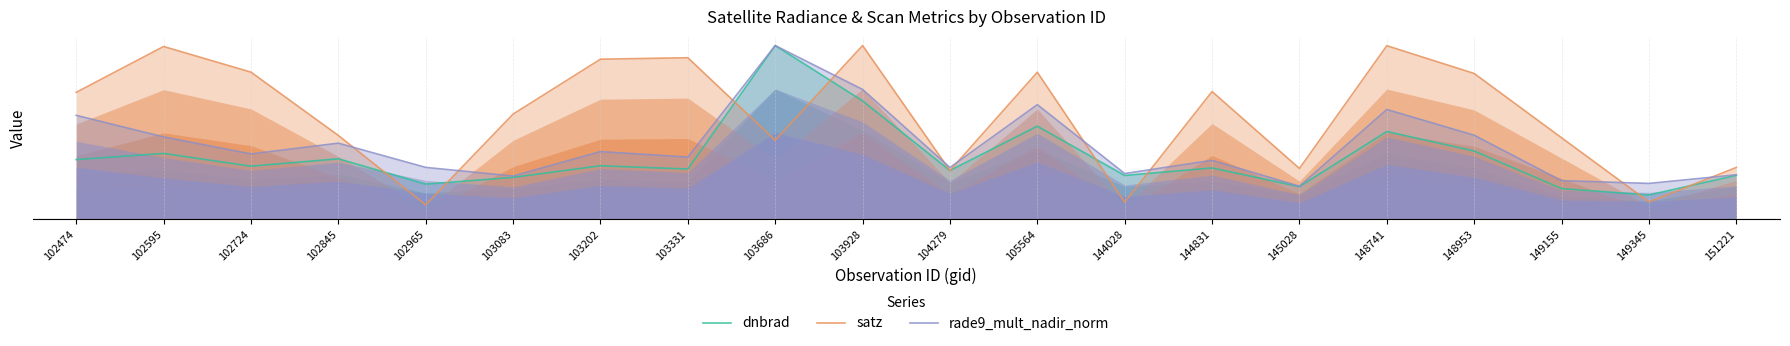

In dnbrad, how many points are higher than both neighbors (excluding endpoints)?

7